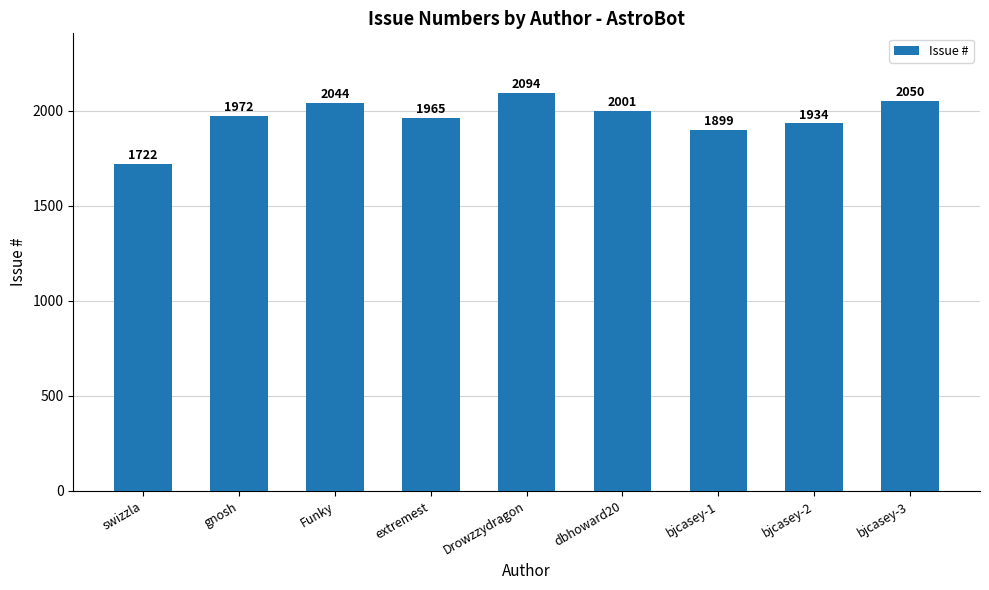

At which label is the value closest to 1908?

bjcasey-1